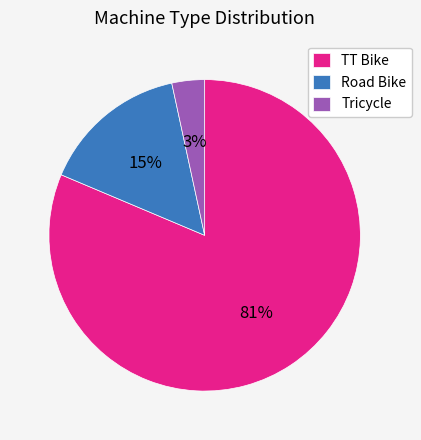

Which category has the smallest portion of the pie?

Tricycle